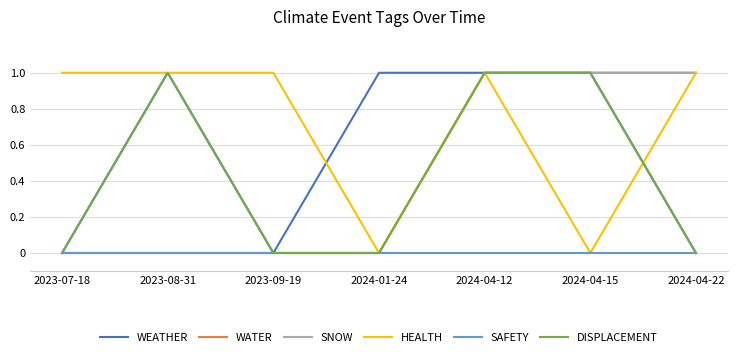

What position from the left is 2024-01-24?

4